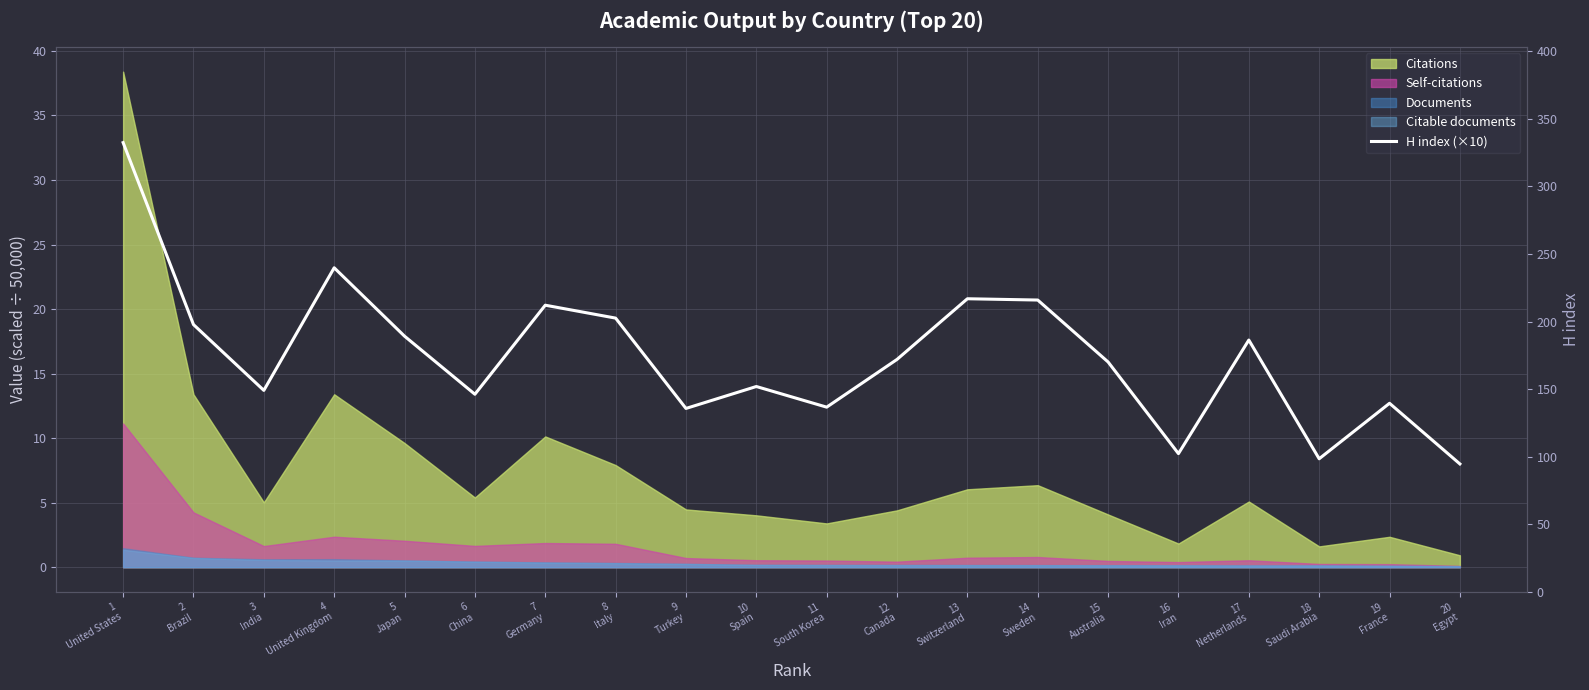

The value at 5
Japan is 24.2. True or false?

False